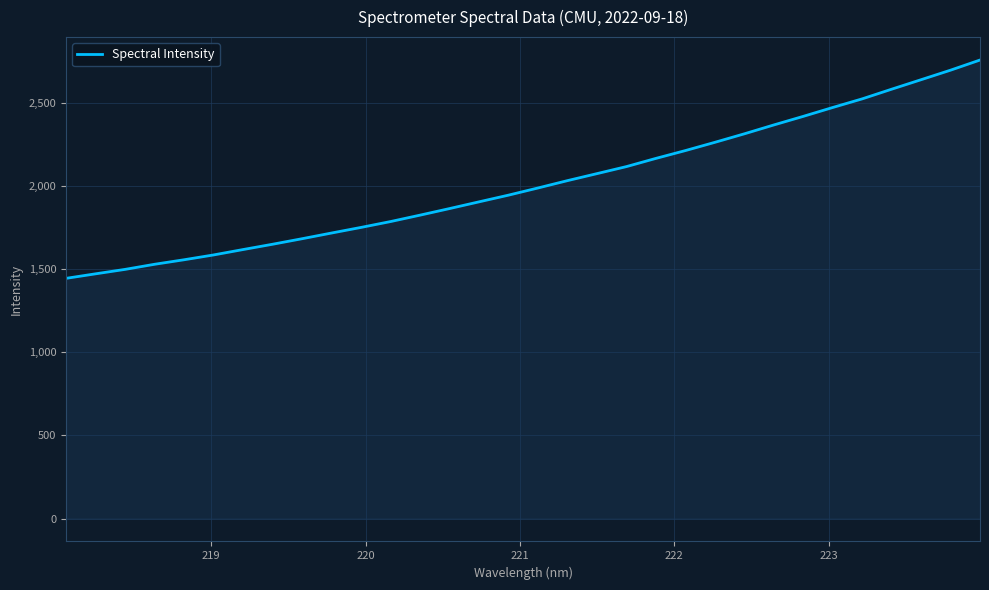

What is the difference between the maximum and minimum values?

1314.1